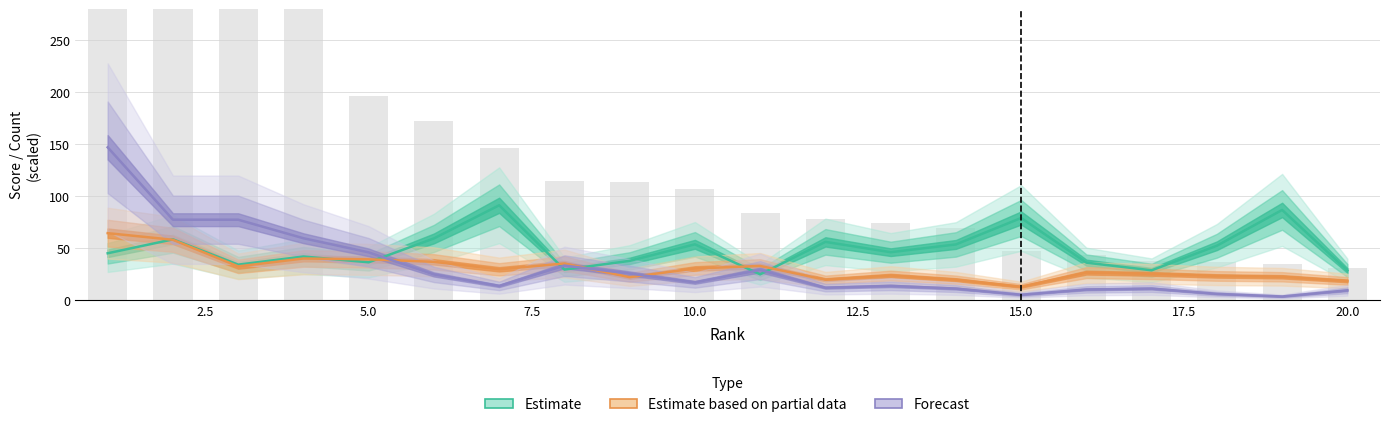

What is the value of the Estimate bar at the 4th from the left?

41.9